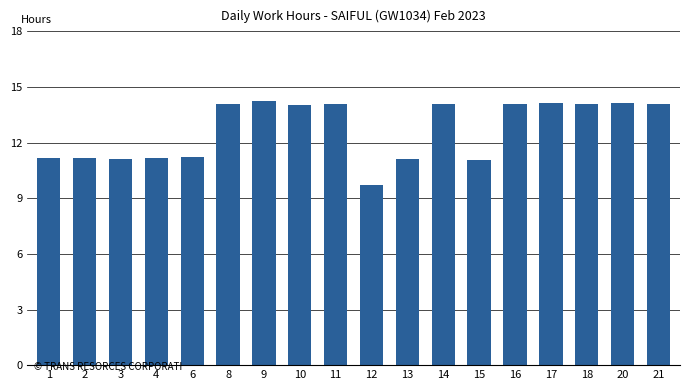

What is the value of the 11th bar from the left?

11.1